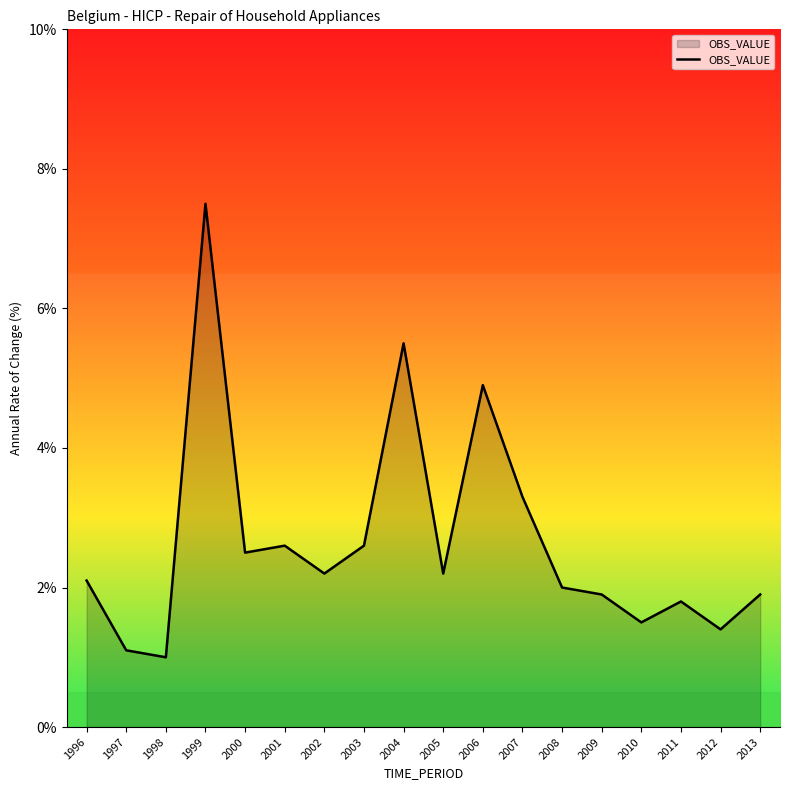

At which category does the chart reach its minimum across all series?

1998